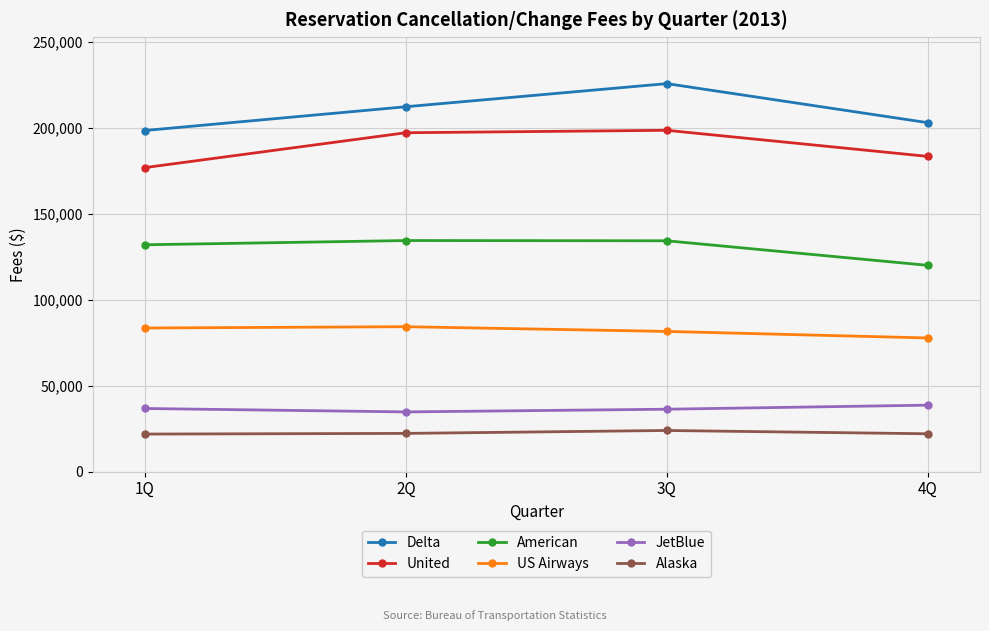

Which label corresponds to the largest value in the chart?

3Q